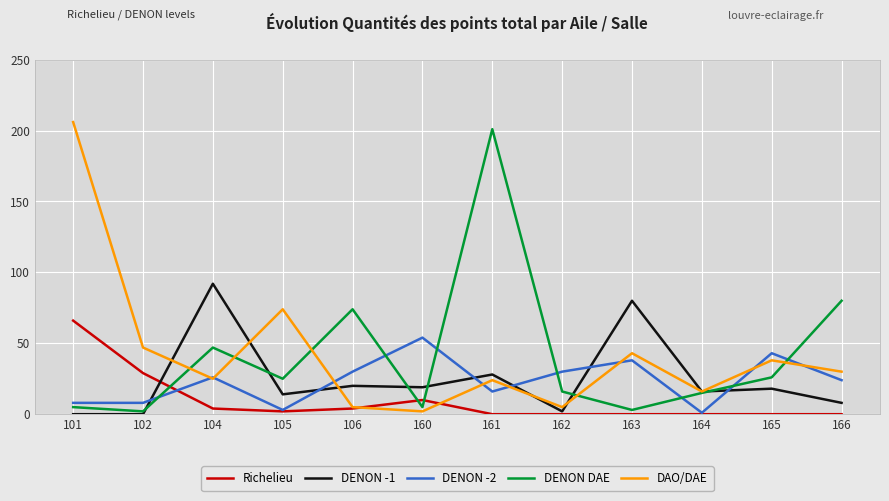

What is the maximum value shown in the chart?

206